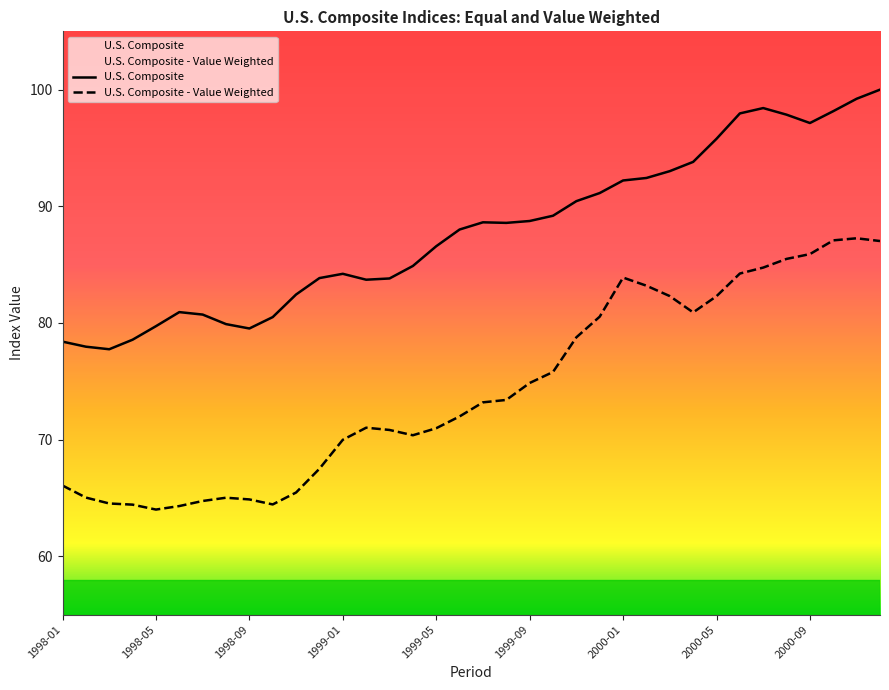

How many data points in U.S. Composite are above 88?

19